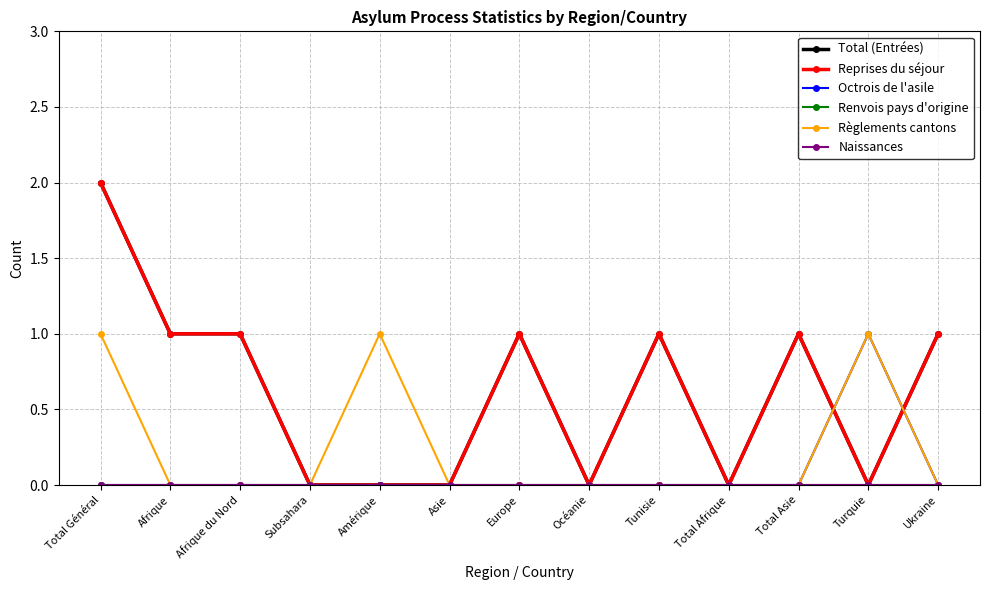

Reading right to left, what are all the values shown in this chart?

Total (Entrées): Ukraine=1	Turquie=0	Total Asie=1	Total Afrique=0	Tunisie=1	Océanie=0	Europe=1	Asie=0	Amérique=0	Subsahara=0	Afrique du Nord=1	Afrique=1	Total Général=2
Reprises du séjour: Ukraine=1	Turquie=0	Total Asie=1	Total Afrique=0	Tunisie=1	Océanie=0	Europe=1	Asie=0	Amérique=0	Subsahara=0	Afrique du Nord=1	Afrique=1	Total Général=2
Octrois de l'asile: Ukraine=0	Turquie=1	Total Asie=0	Total Afrique=0	Tunisie=0	Océanie=0	Europe=0	Asie=0	Amérique=0	Subsahara=0	Afrique du Nord=0	Afrique=0	Total Général=0
Renvois pays d'origine: Ukraine=0	Turquie=0	Total Asie=0	Total Afrique=0	Tunisie=0	Océanie=0	Europe=0	Asie=0	Amérique=0	Subsahara=0	Afrique du Nord=0	Afrique=0	Total Général=0
Règlements cantons: Ukraine=0	Turquie=1	Total Asie=0	Total Afrique=0	Tunisie=0	Océanie=0	Europe=0	Asie=0	Amérique=1	Subsahara=0	Afrique du Nord=0	Afrique=0	Total Général=1
Naissances: Ukraine=0	Turquie=0	Total Asie=0	Total Afrique=0	Tunisie=0	Océanie=0	Europe=0	Asie=0	Amérique=0	Subsahara=0	Afrique du Nord=0	Afrique=0	Total Général=0